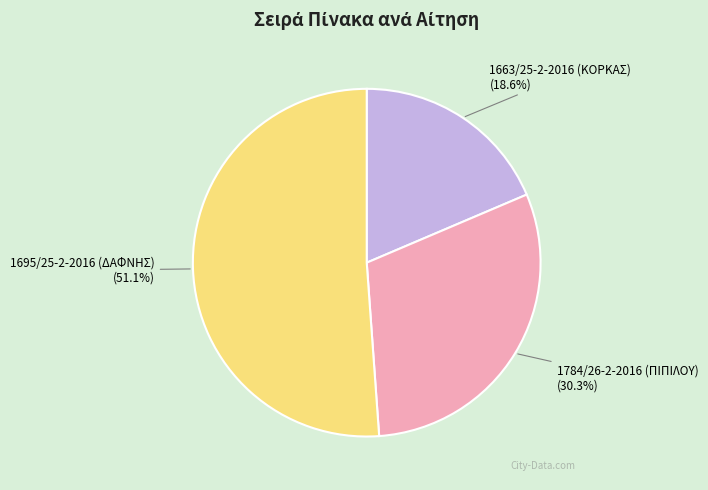

To the nearest percent, what percentage of the pie is 1663/25-2-2016 (ΚΟΡΚΑΣ)?

19%